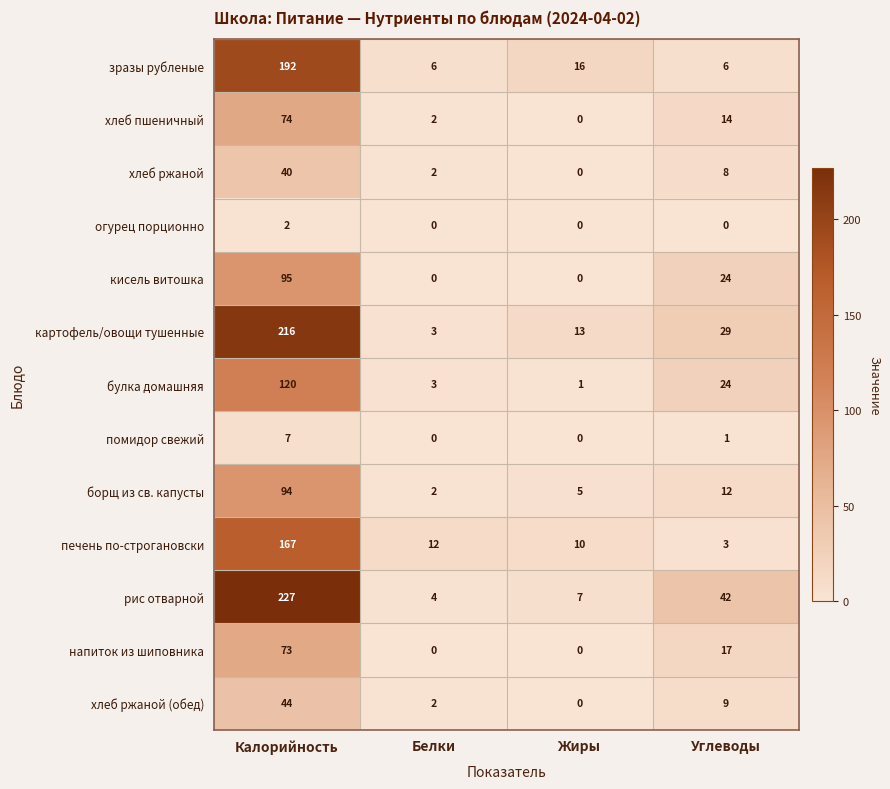

How many огурец порционно values are between 0 and 2?

4